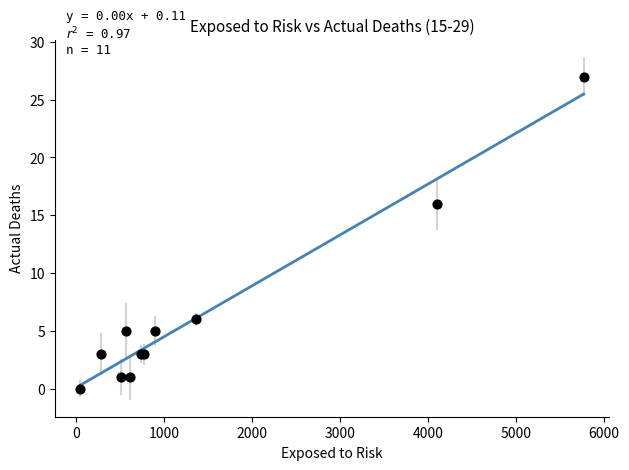

What Y value in the scatter plot is closest to 13?

16